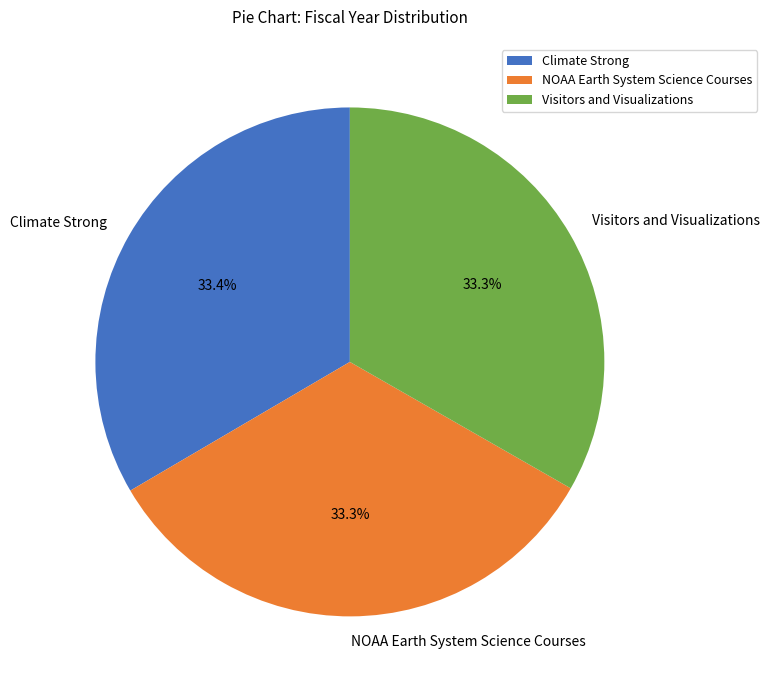

Combined, do Visitors and Visualizations and NOAA Earth System Science Courses account for over 50%?

Yes